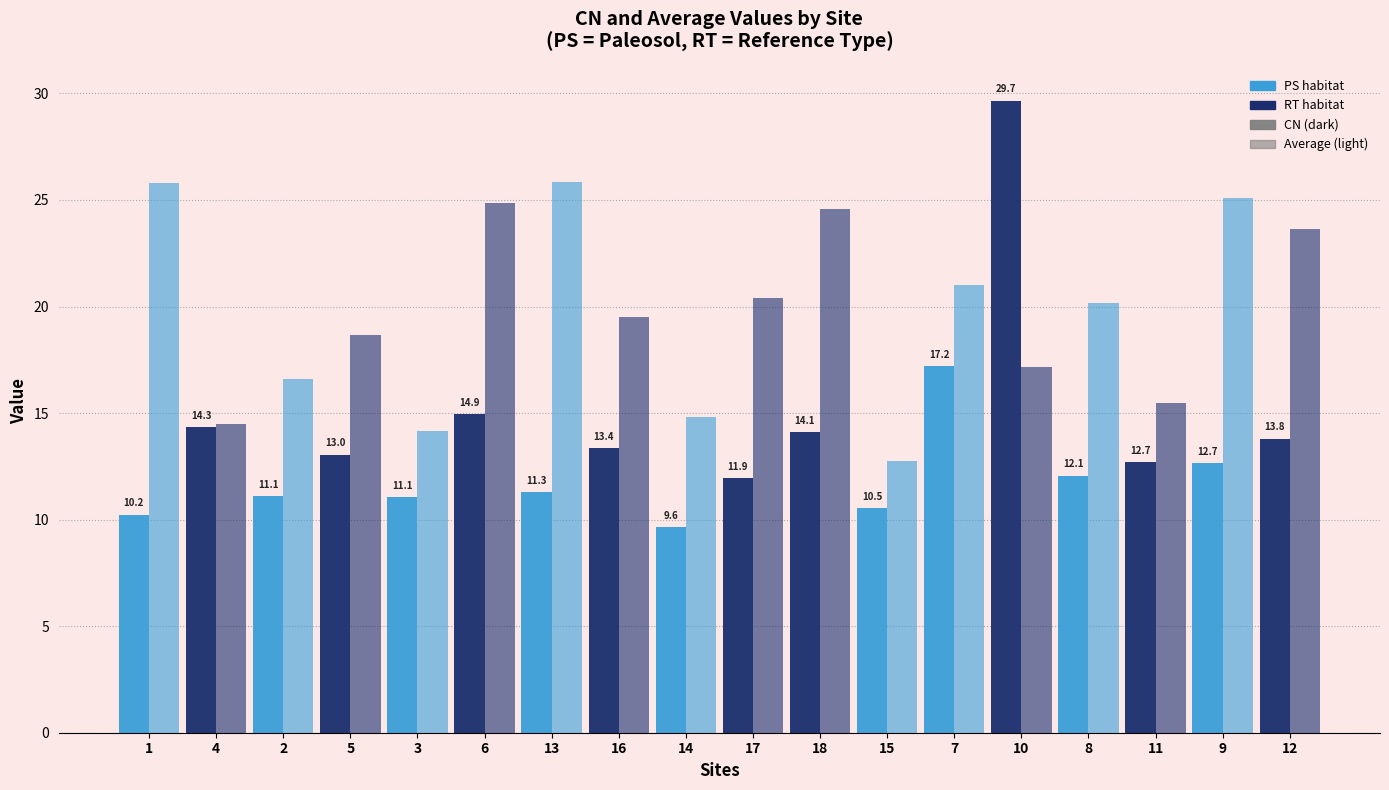

How many series are shown in this chart?

2